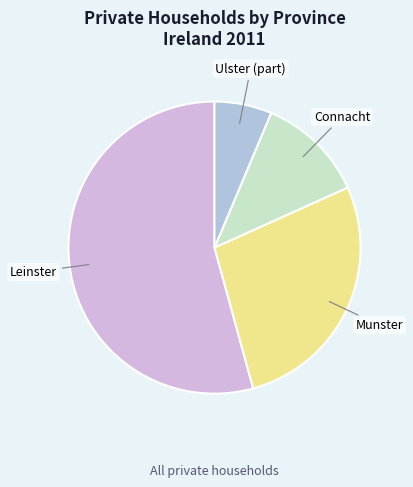

Is there any slice that represents more than half of the pie?

Yes